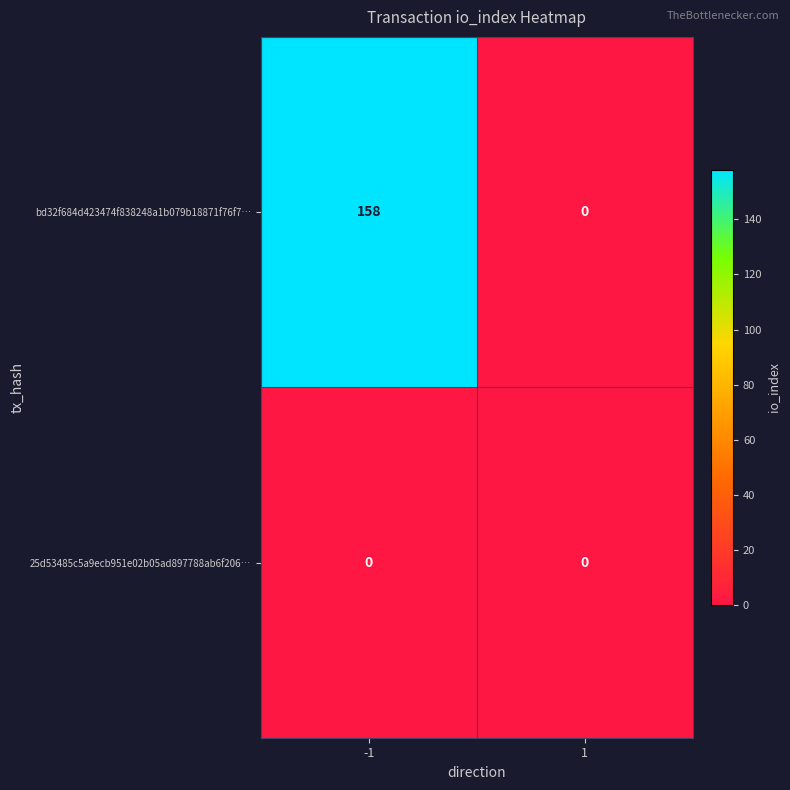

What is the sum of the bd32f684d423474f838248a1b079b18871f76f7… values at -1 and 1?

158